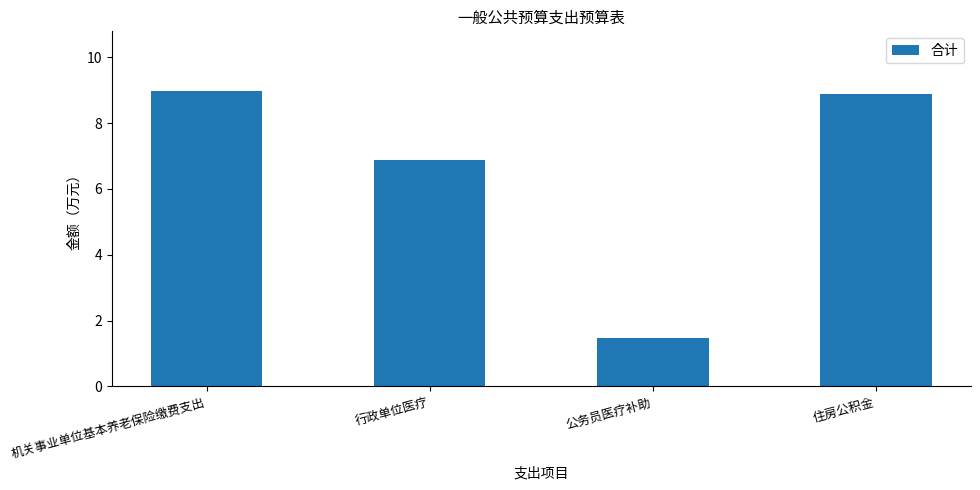

List the labels in order of value, largest first.

机关事业单位基本养老保险缴费支出, 住房公积金, 行政单位医疗, 公务员医疗补助